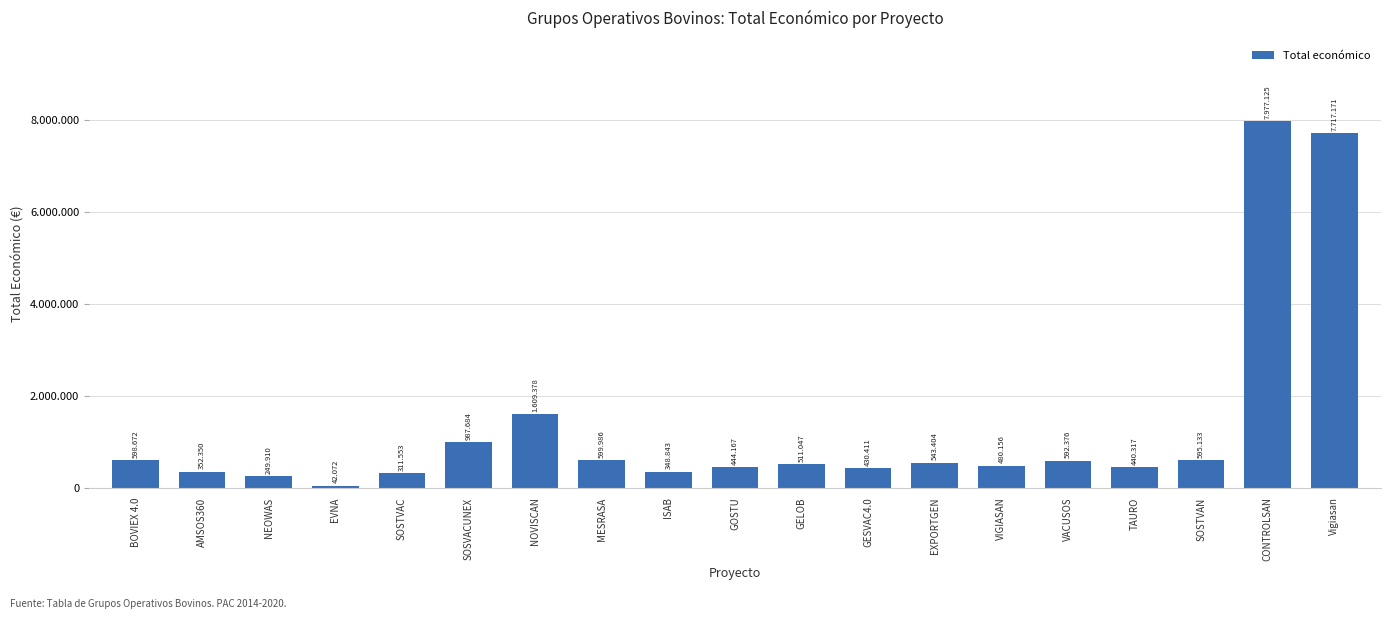

What is the value of the 2nd bar from the left?

352350.0